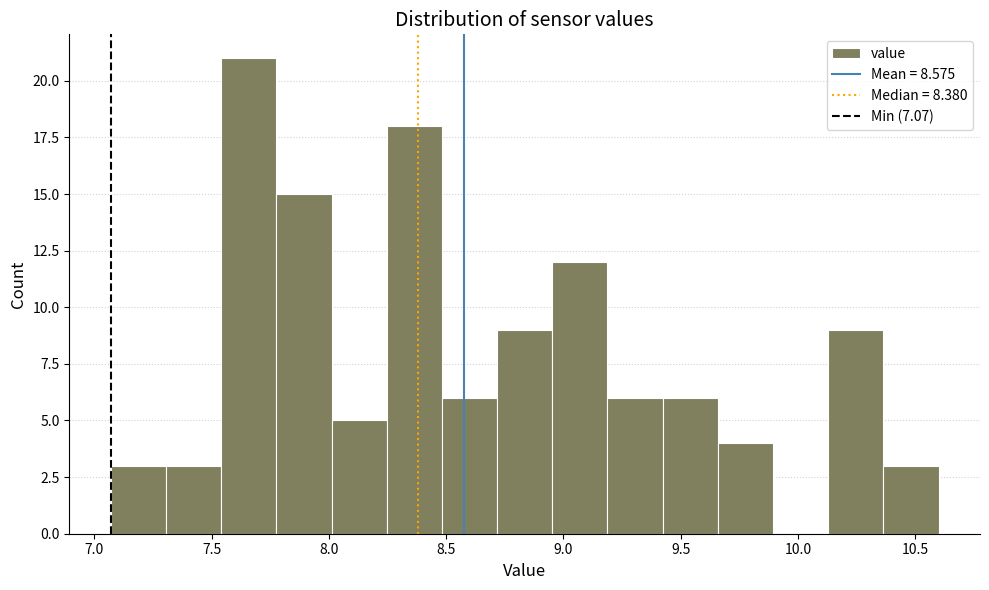

What is the height of the bar covering 8.25 to 8.50 on the x-axis? Neither the bar edges nor the heights are printed on the chart, so give them approximately, as read against the axes.

18